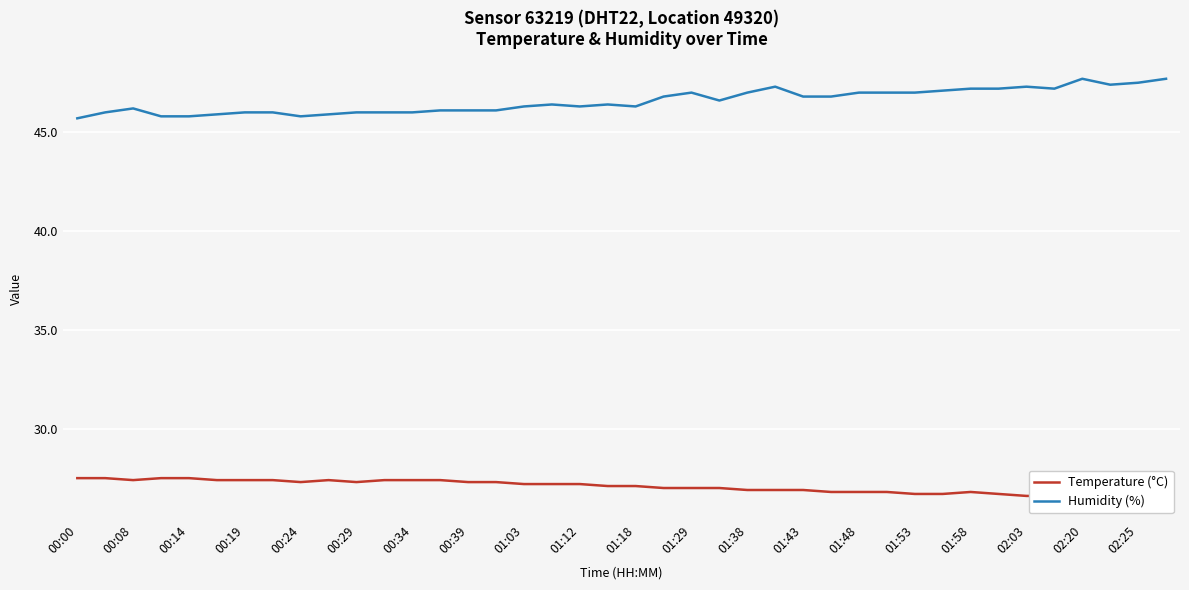

True or false: Temperature (°C) has more than 1 points higher than both neighbors.

True